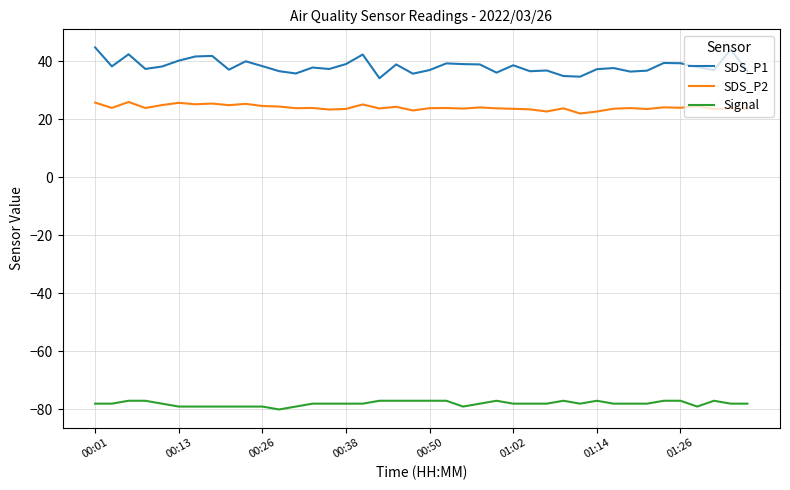

What is the minimum value shown in the chart?

-80.0